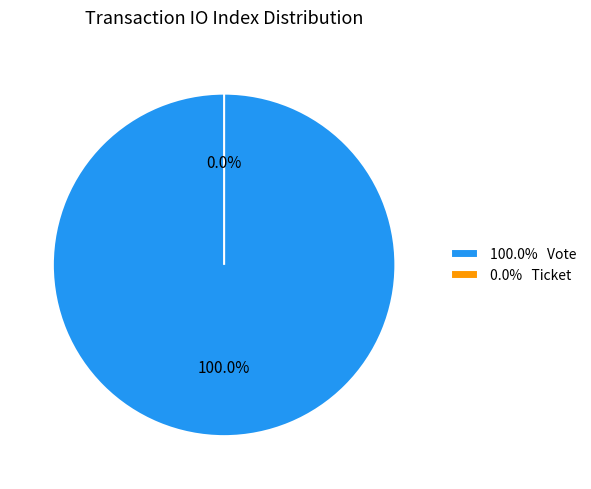

What percentage is the Vote slice, to the nearest percent?

100%